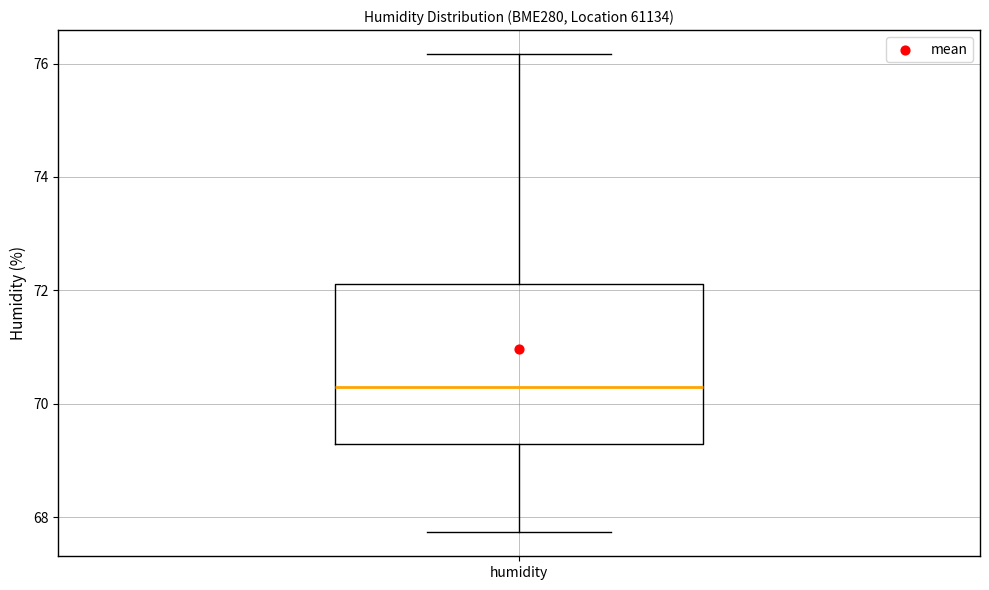

Where is the upper edge of the box for humidity on the y-axis? The values are not printed on the chart, so give them approximately, as read against the axis.

72.2